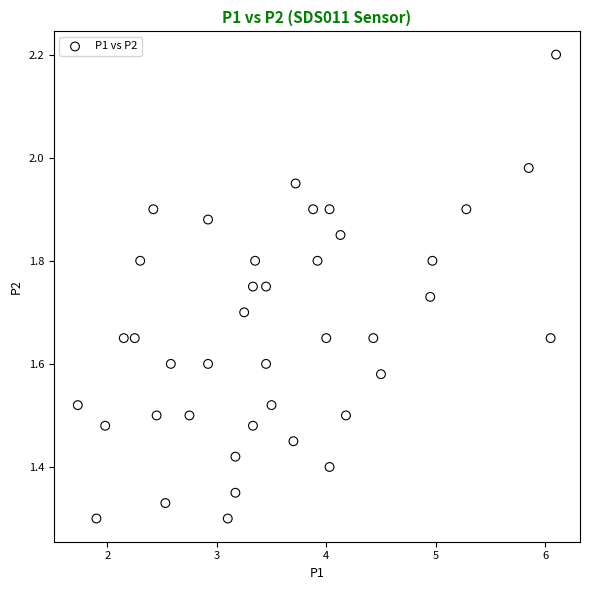

What is the range of Y values (max minus min)?

0.9